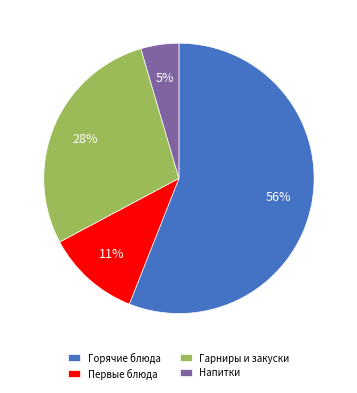

Which slice is the largest?

Горячие блюда